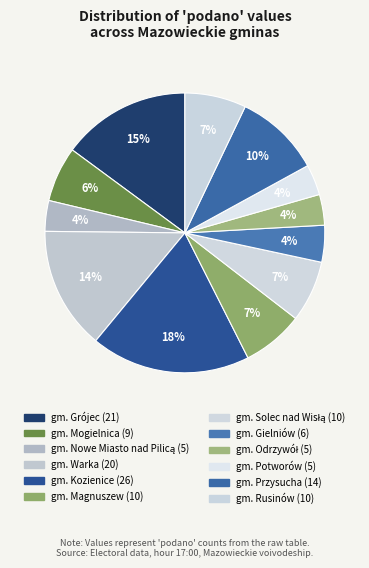

To the nearest percent, what is the combined percentage of gm. Przysucha and gm. Solec nad Wisłą?

17%